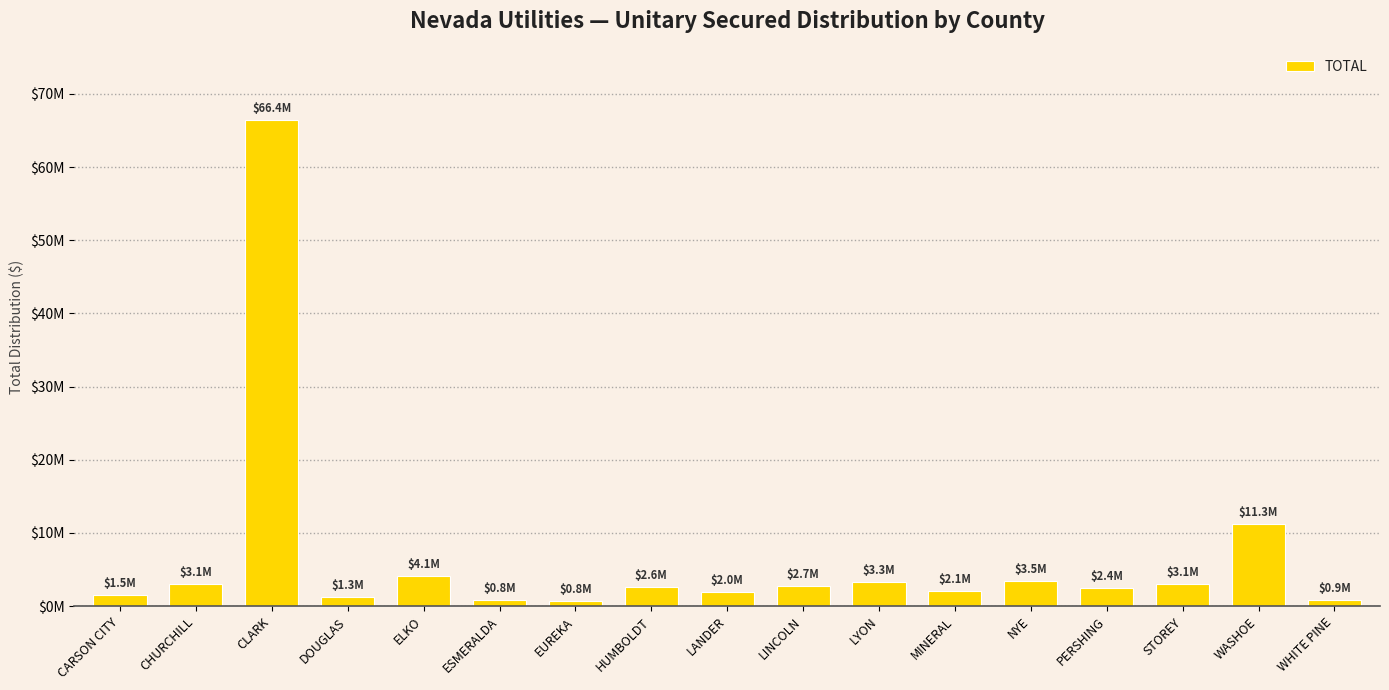

What is the value of the 4th bar from the left?

1274264.8